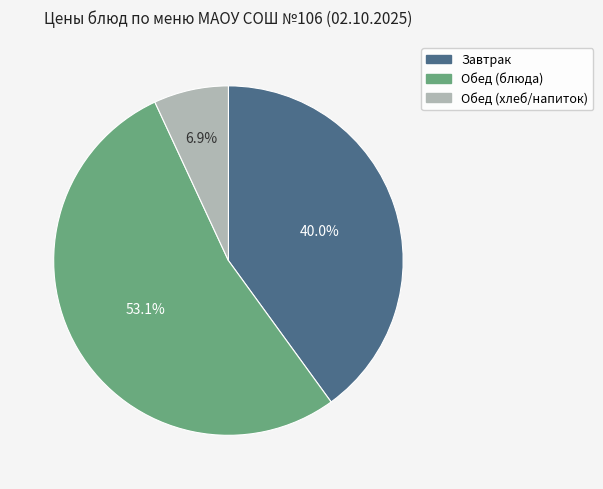

Is there a majority slice in this chart?

Yes